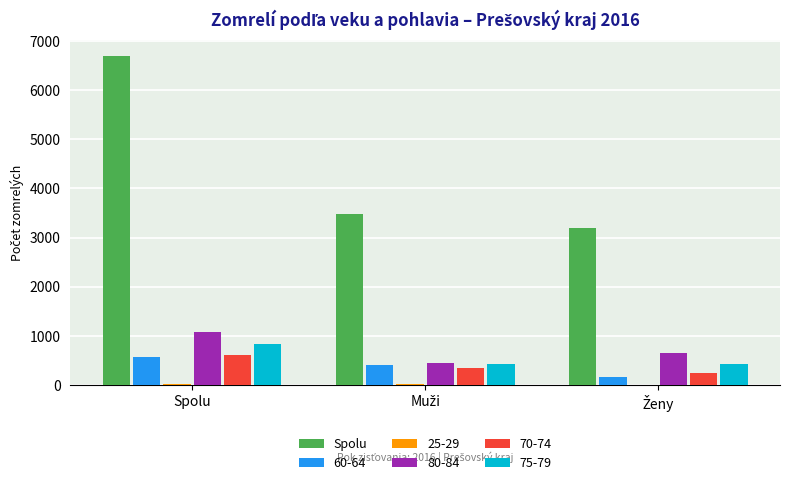

What is the maximum value shown in the chart?

6684